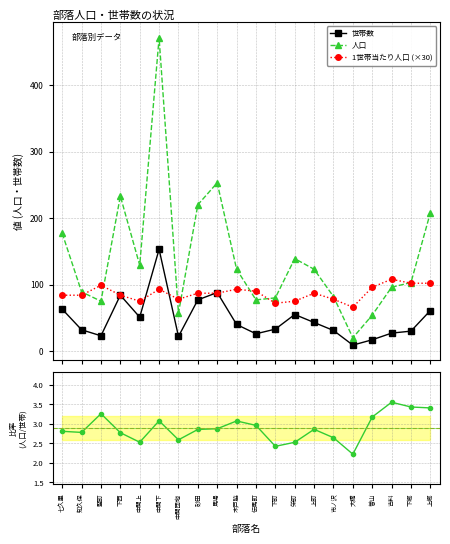

Which label corresponds to the largest value in the chart?

中関下